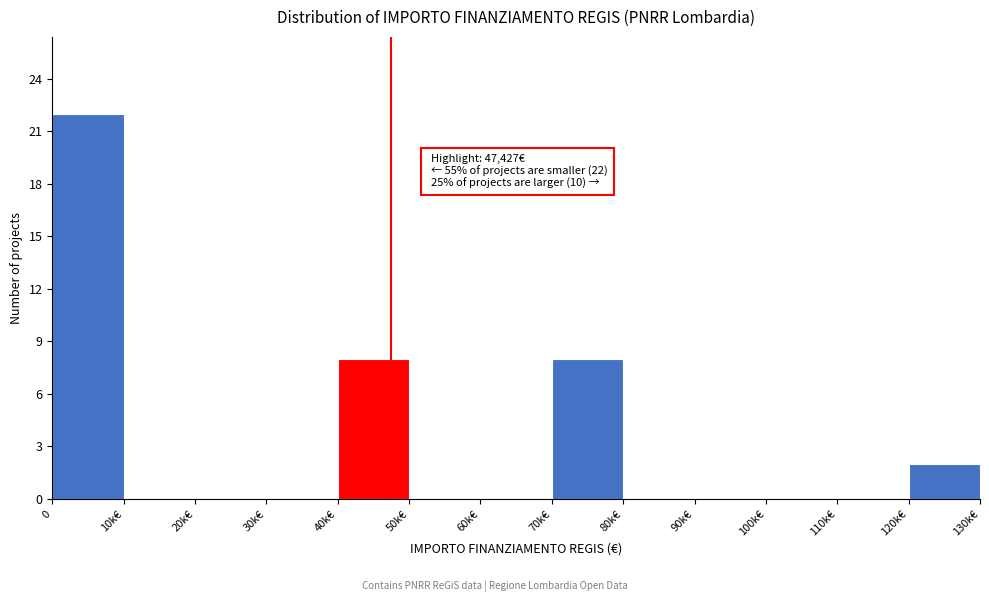

Reading left to right, what are all the values shown in this chart?

0=22	10k€=0	20k€=0	30k€=0	40k€=8	50k€=0	60k€=0	70k€=8	80k€=0	90k€=0	100k€=0	110k€=0	120k€=2